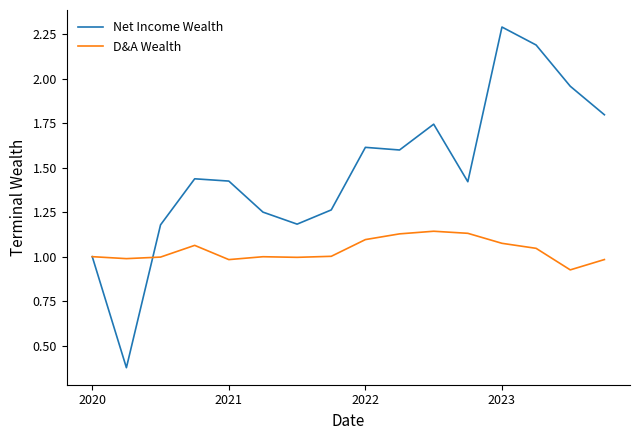

What is the greatest value displayed?

2.3